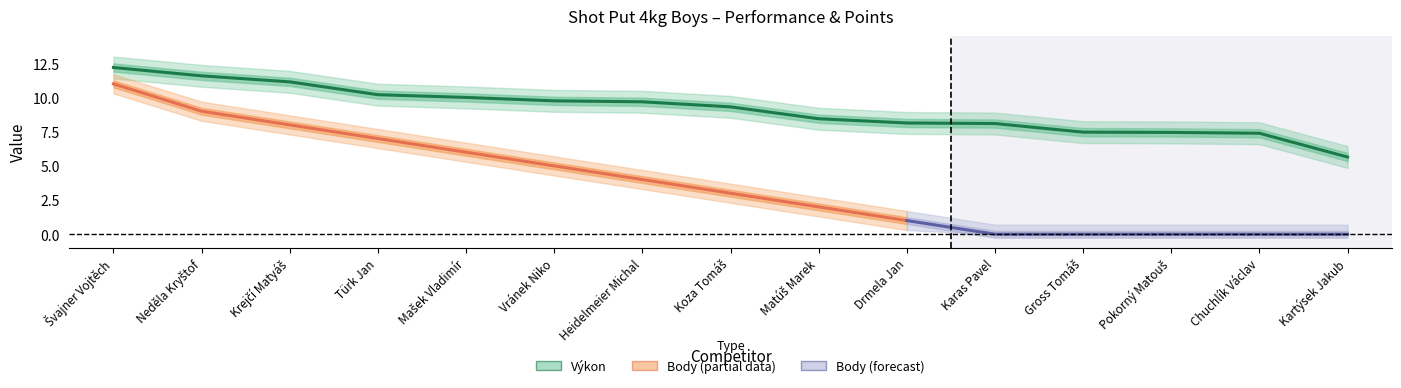

List the labels in order of value, smallest first.

Kartýsek Jakub, Chuchlík Václav, Pokorný Matouš, Gross Tomáš, Karas Pavel, Drmela Jan, Matúš Marek, Koza Tomáš, Heidelmeier Michal, Vránek Niko, Mašek Vladimír, Türk Jan, Krejčí Matyáš, Neděla Kryštof, Švajner Vojtěch